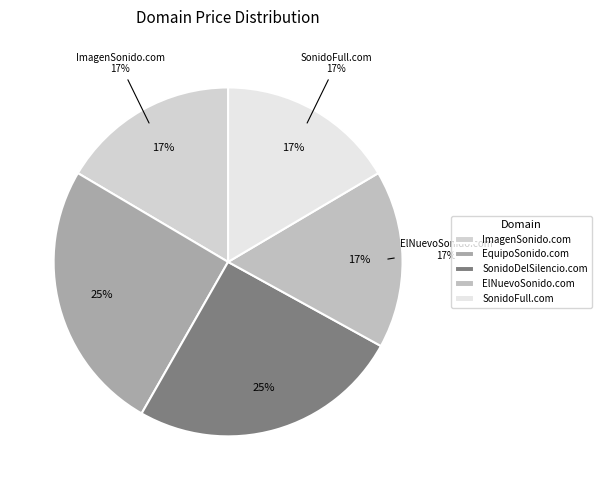

Does EquipoSonido.com represent more than half of the total?

No